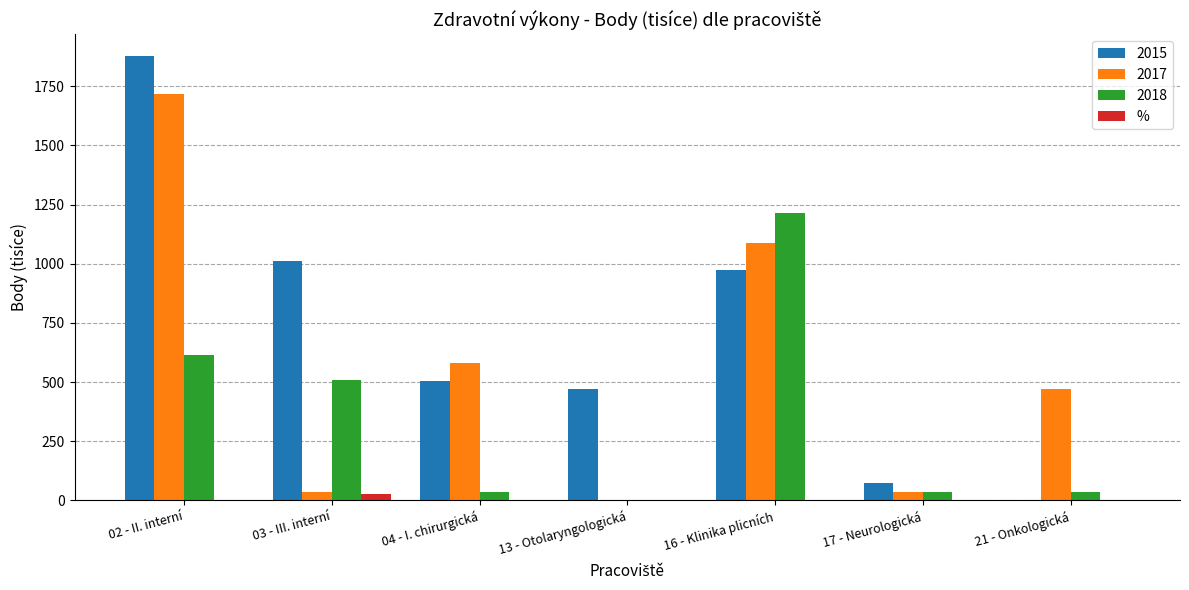

Count the number of data series in this chart.

4